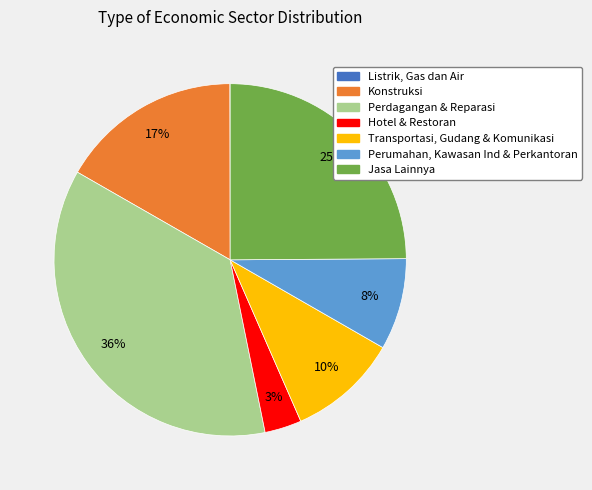

Is it true that Hotel & Restoran is 16% of the pie?

False